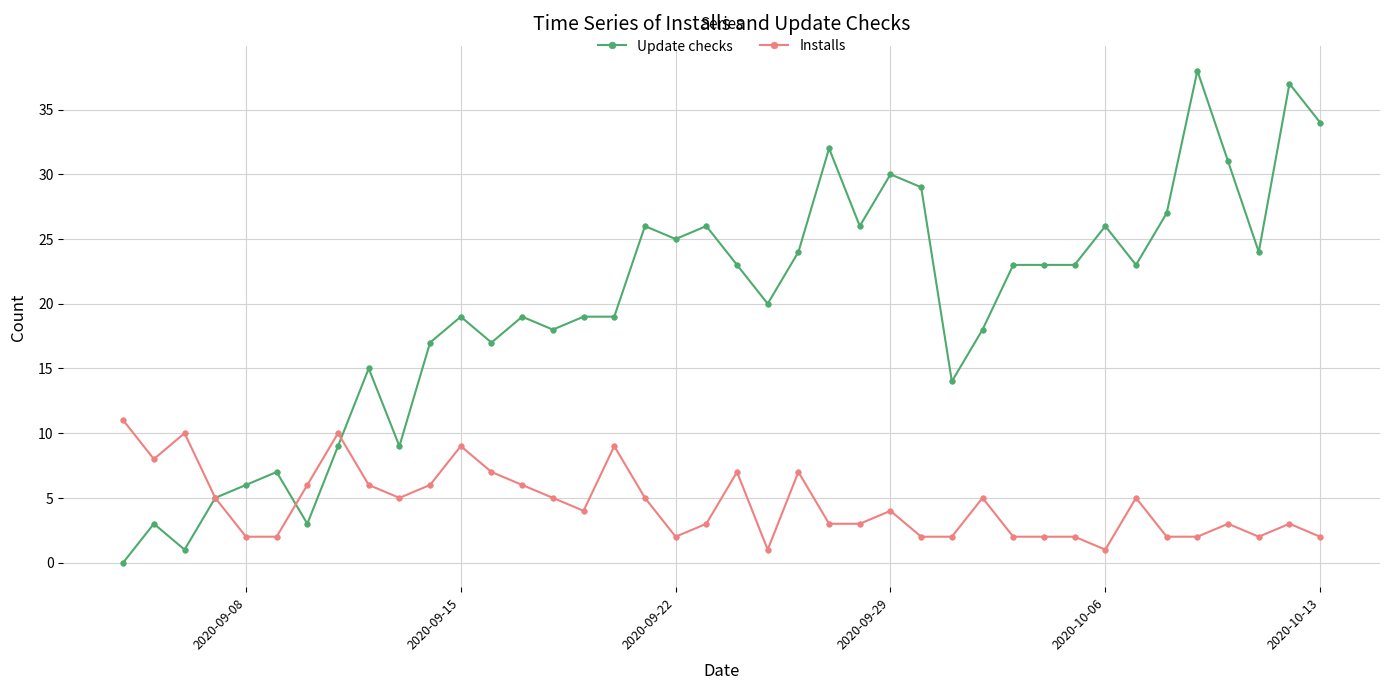

True or false: Installs and Update checks intersect in this chart.

True